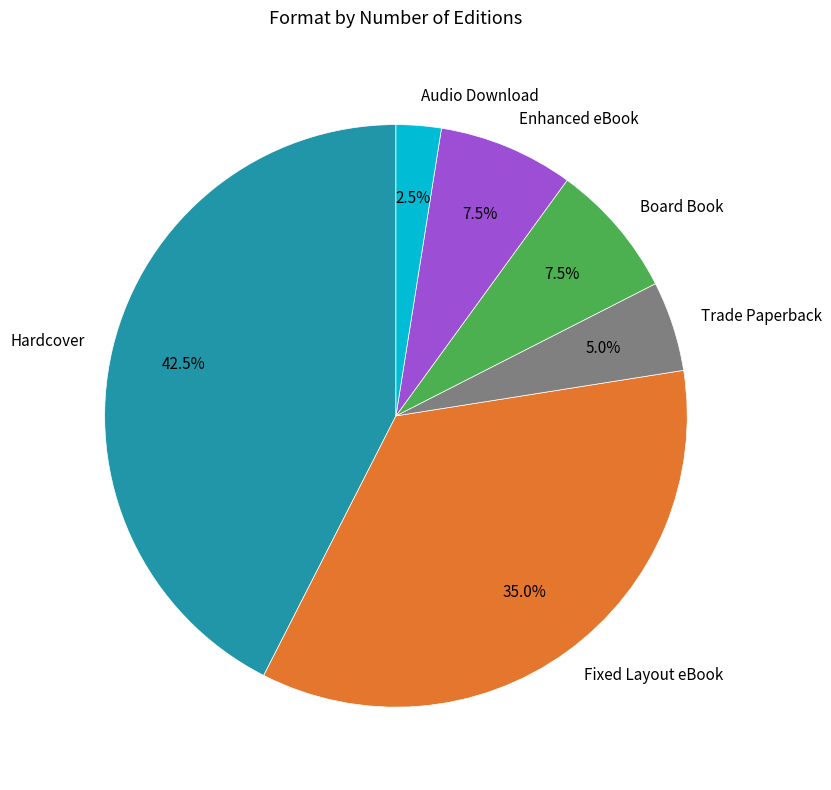

What is the ratio of the value at Trade Paperback to the value at Enhanced eBook?

0.7